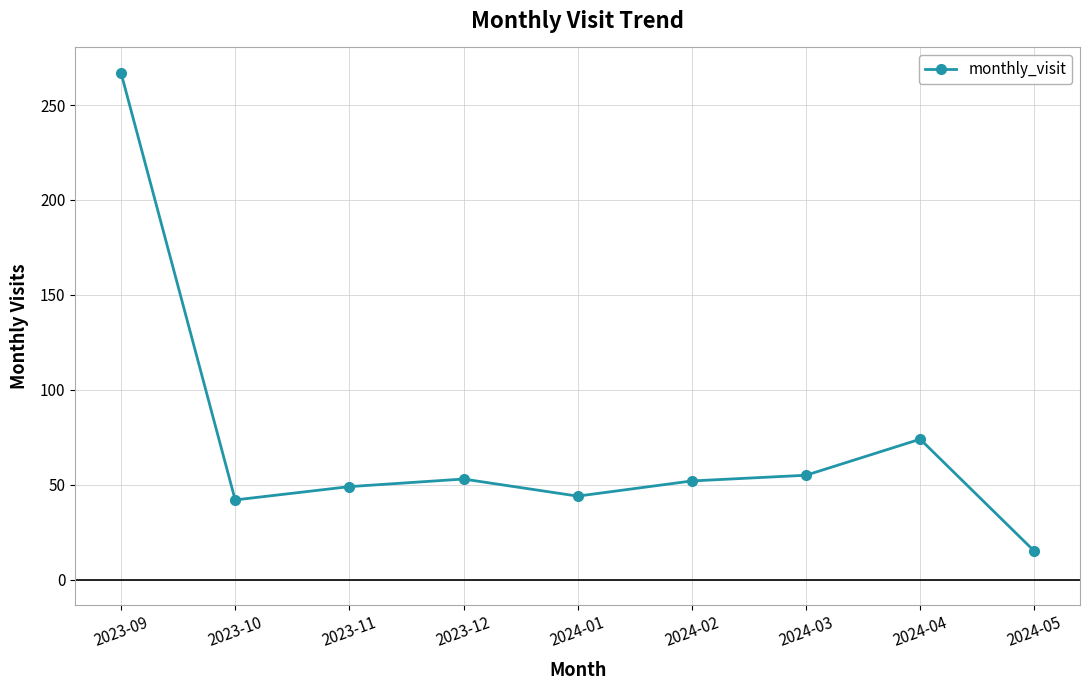

What is the label of the 3rd point from the right?

2024-03